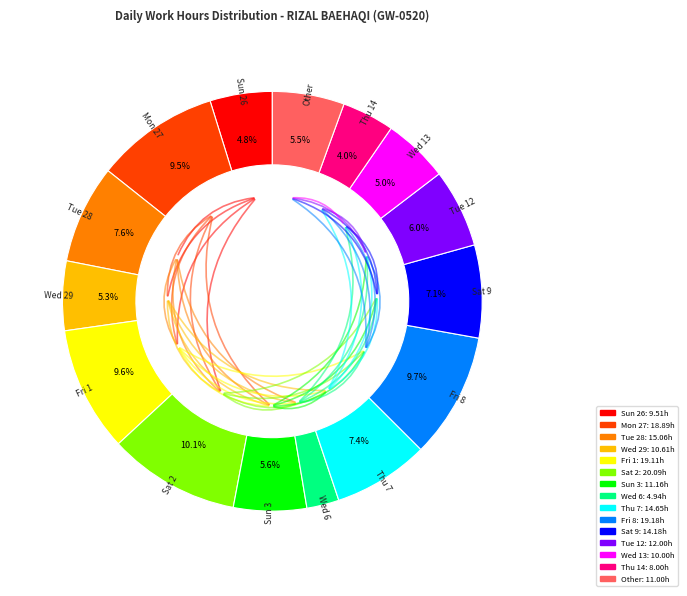

To the nearest percent, what portion does Tue 12 represent?

6%